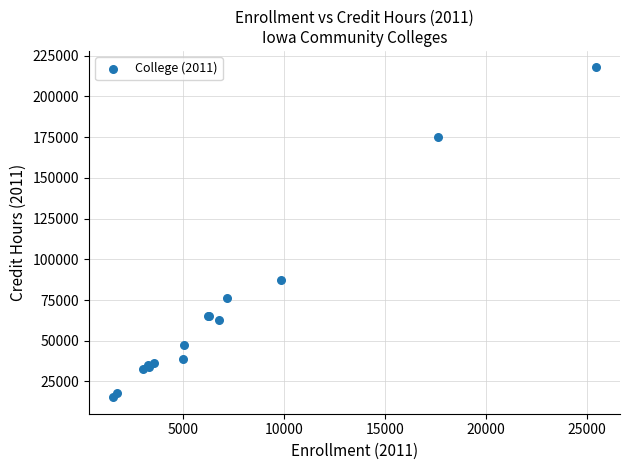

What Y value in the scatter plot is closest to 116565?

87325